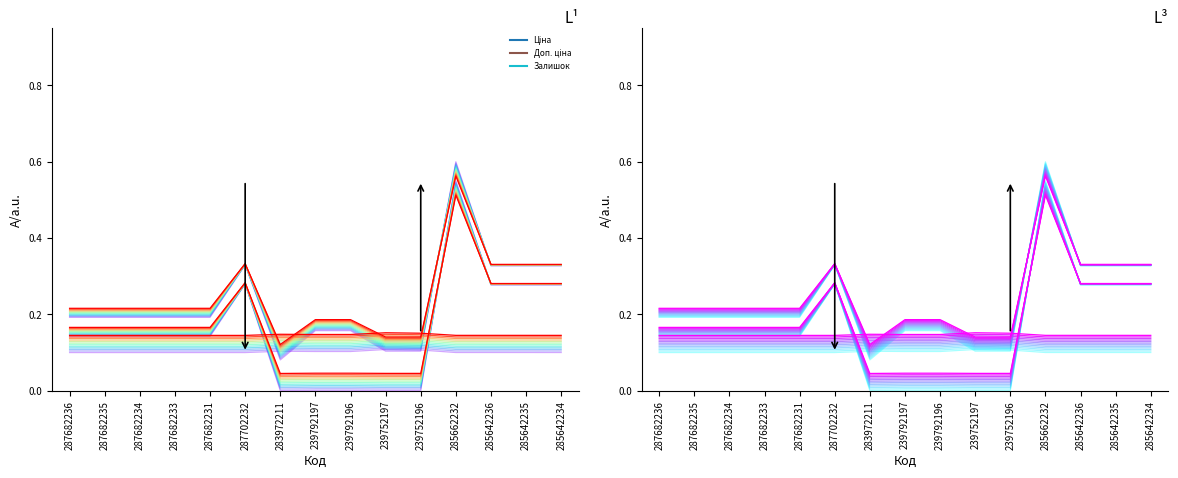

Which series has the largest total across all categories?

Доп. ціна